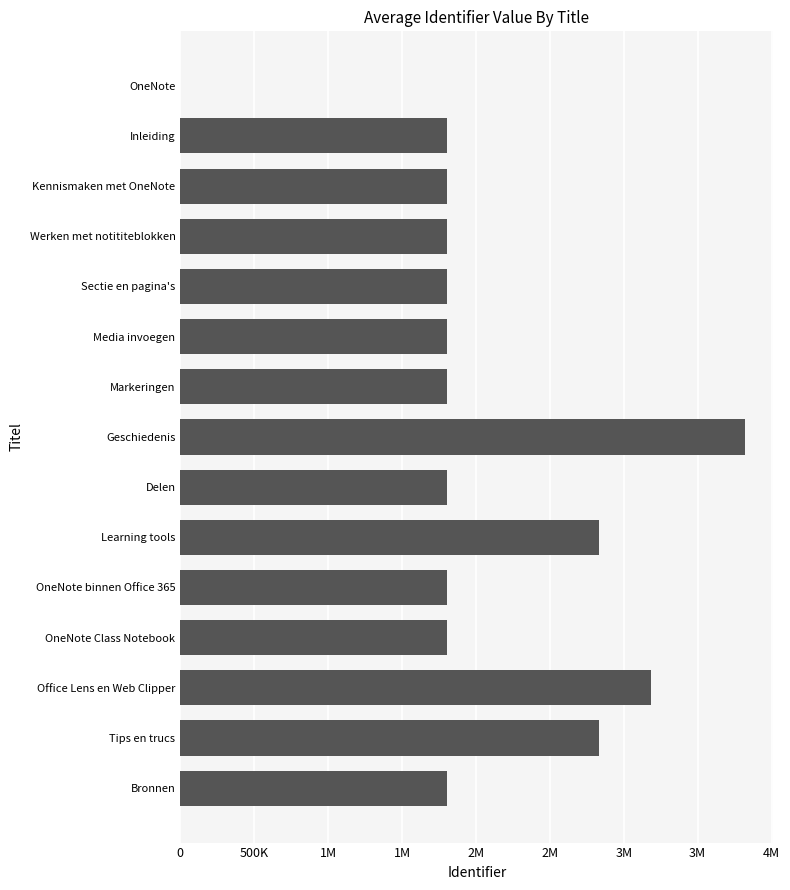

Count the number of values greater than 1803965.

7